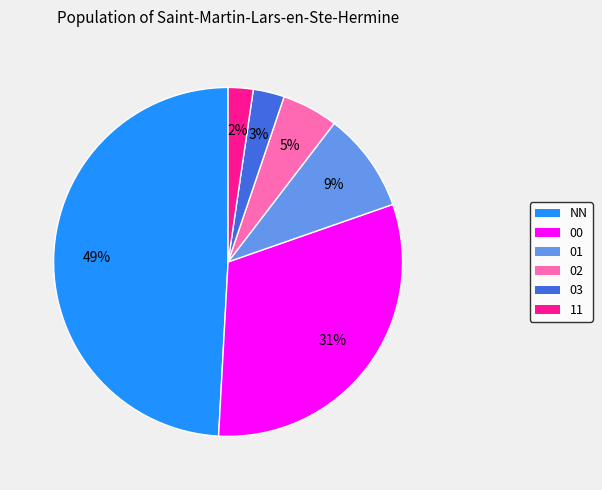

To the nearest percent, what portion does 03 represent?

3%